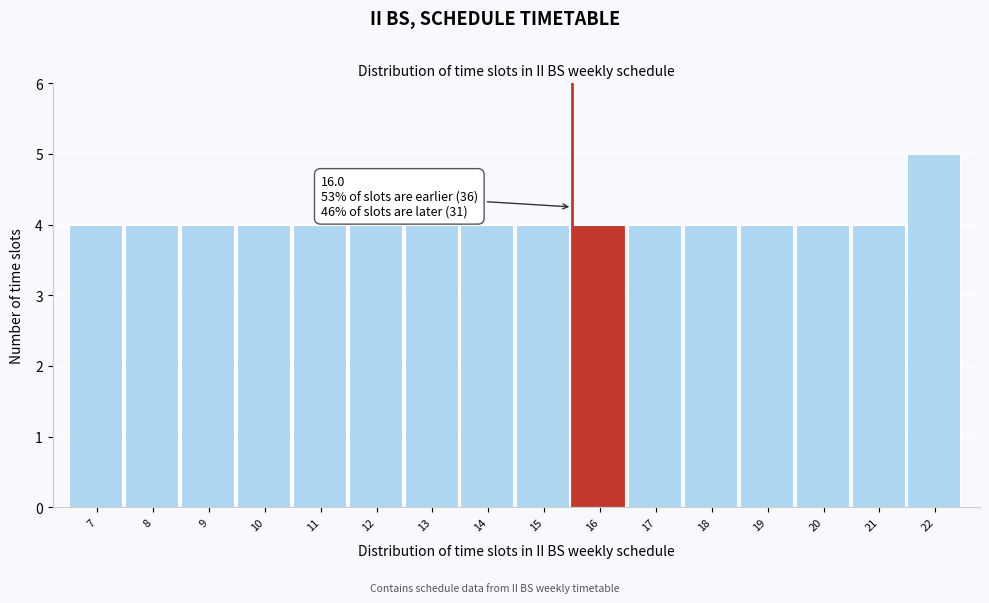

Reading right to left, list all the values displayed in this chart.

5	4	4	4	4	4	4	4	4	4	4	4	4	4	4	4